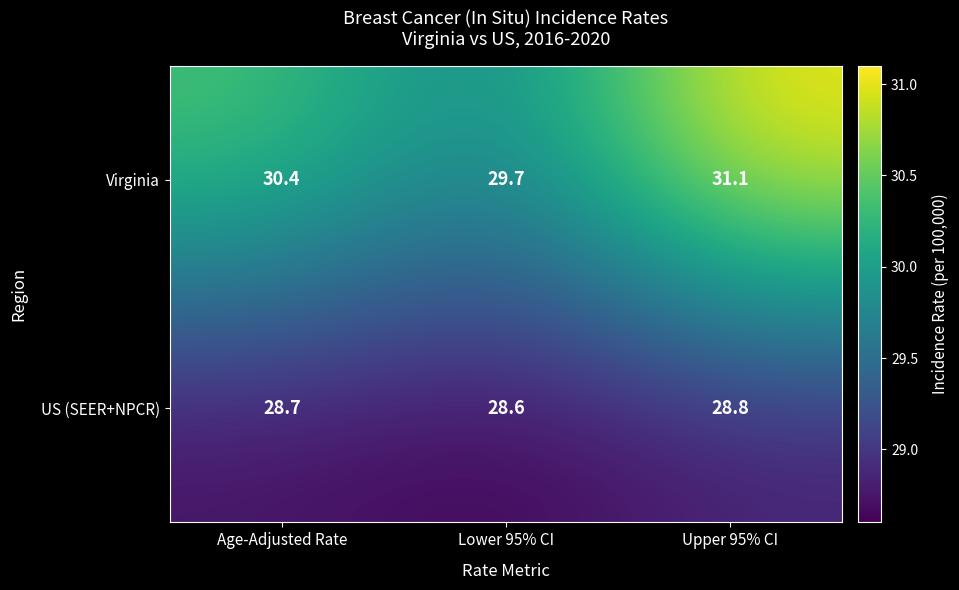

Which category has the highest value in the US (SEER+NPCR) series?

Upper 95% CI